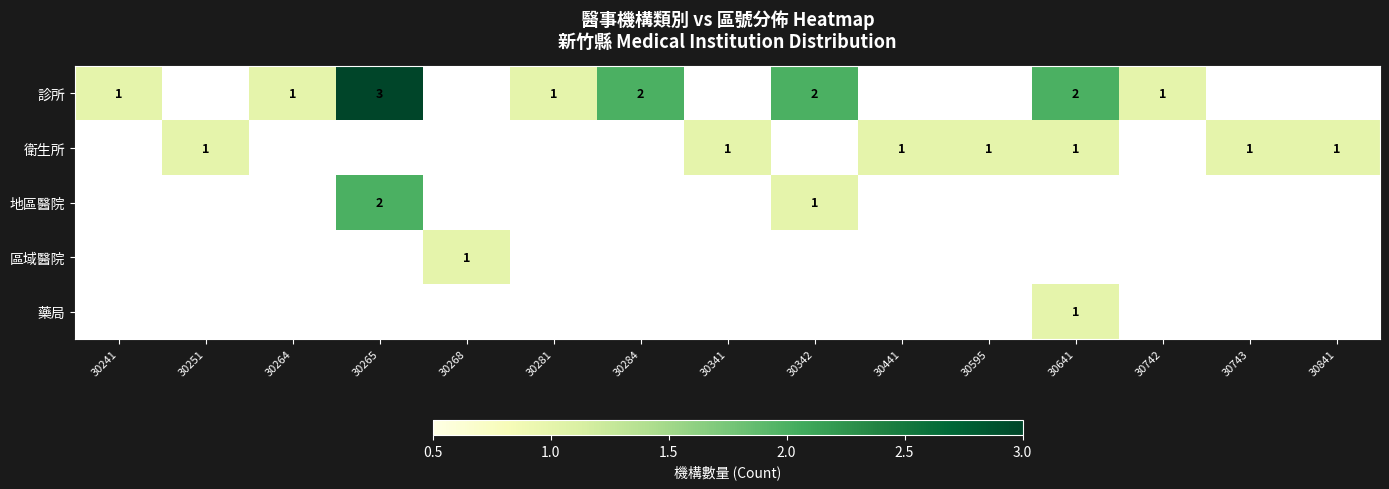

The value of 衛生所 at 30342 is 0. True or false?

False